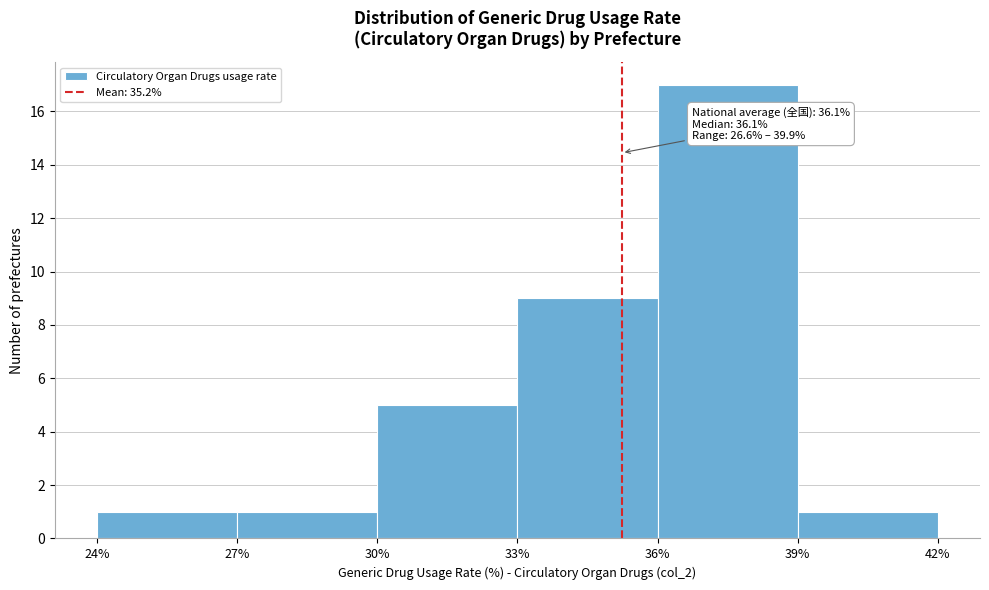

Over which range of the x-axis is the bar tallest?

36% to 39%